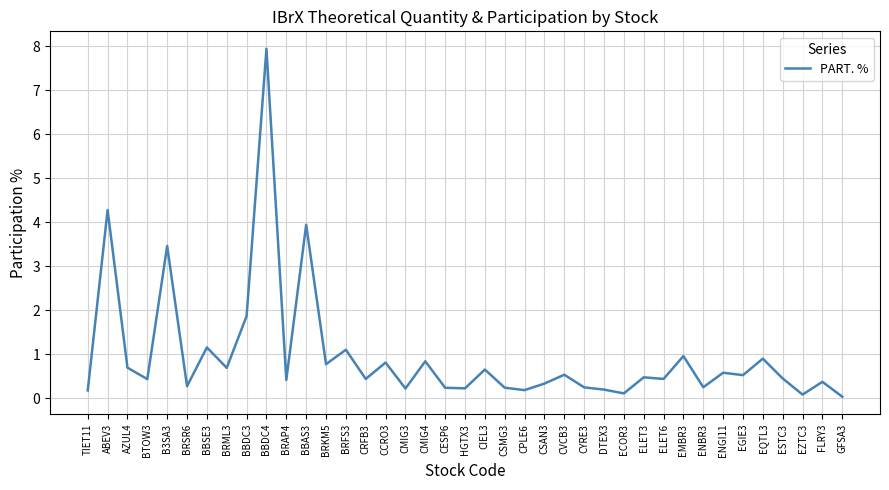

What is the greatest value displayed?

7.9